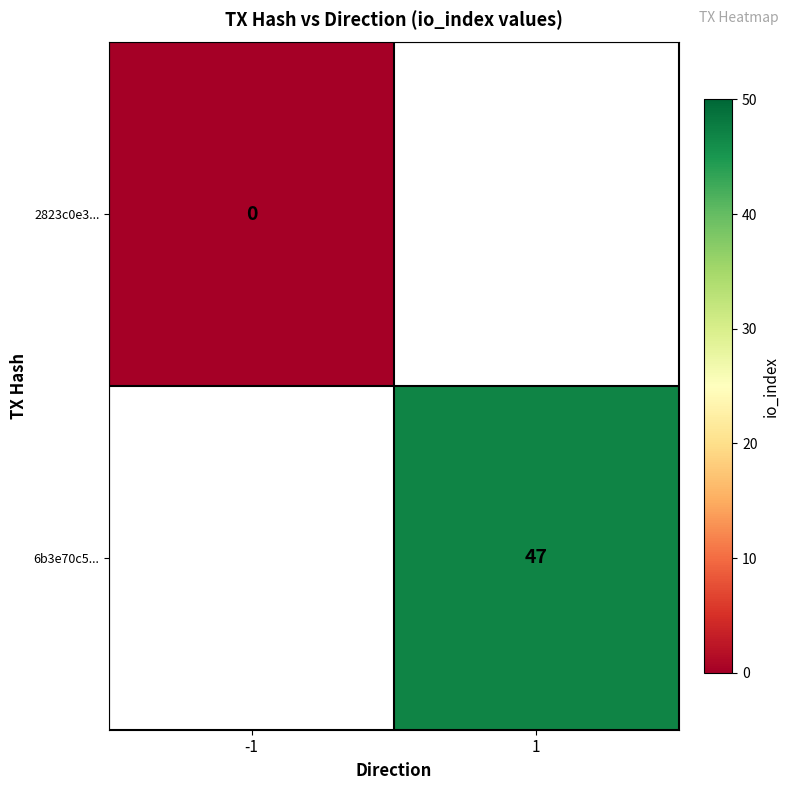

The 6b3e70c5... series shows 47 at 1. True or false?

True